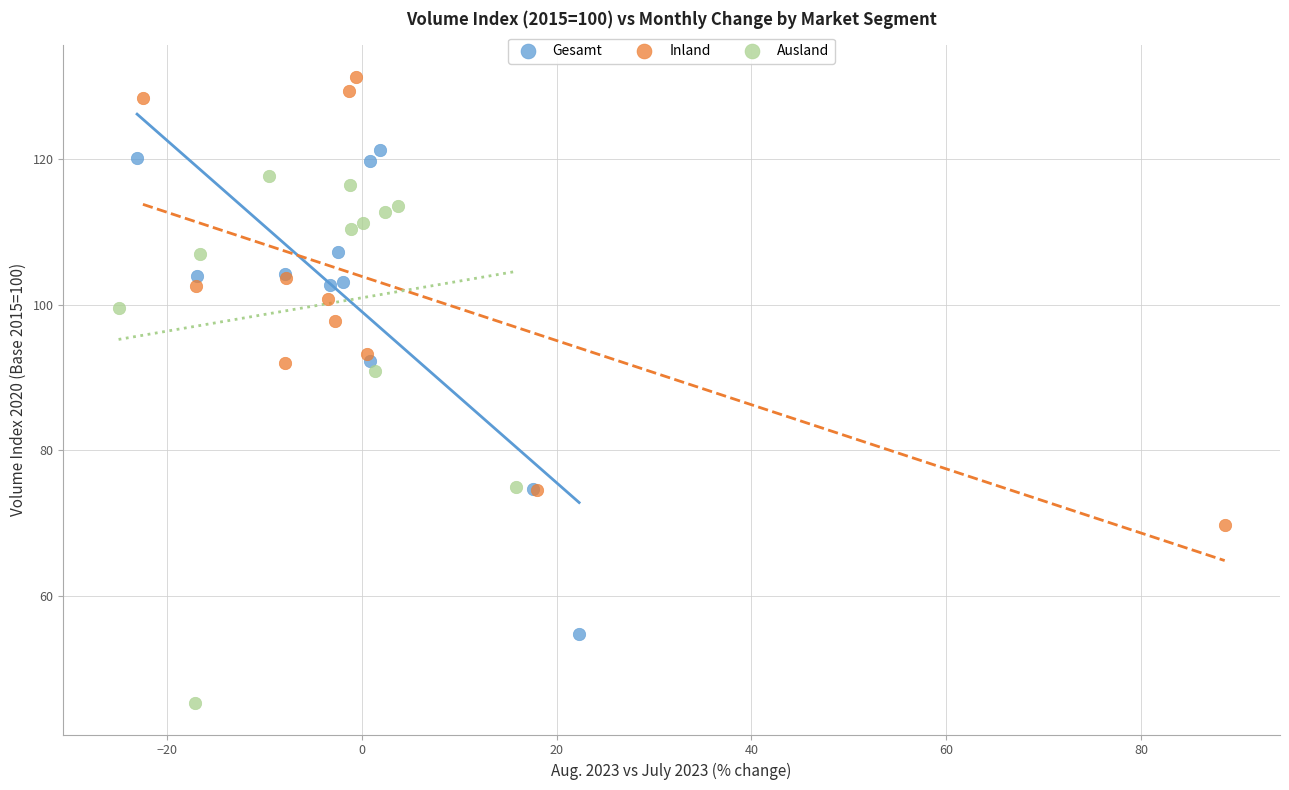

What are all the series names shown in the legend?

Gesamt, Inland, Ausland